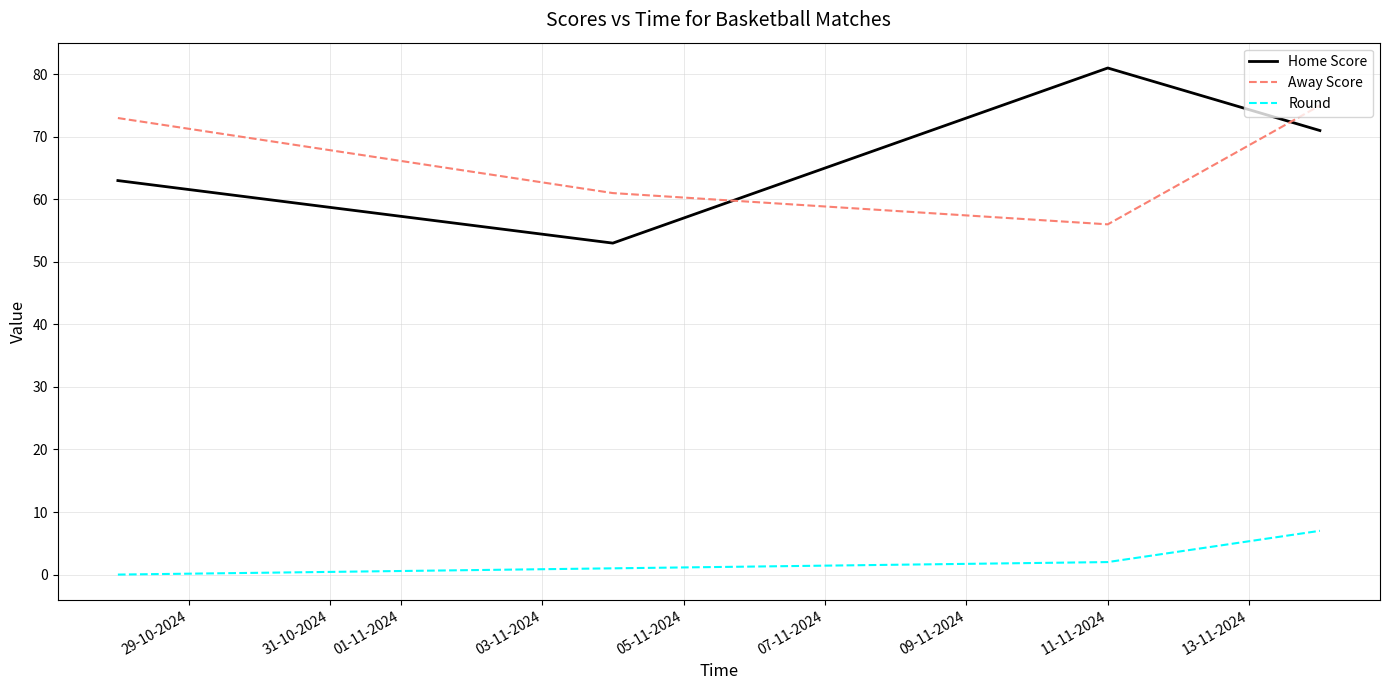

After their last crossing, which series has the higher values: Home Score or Away Score?

Away Score